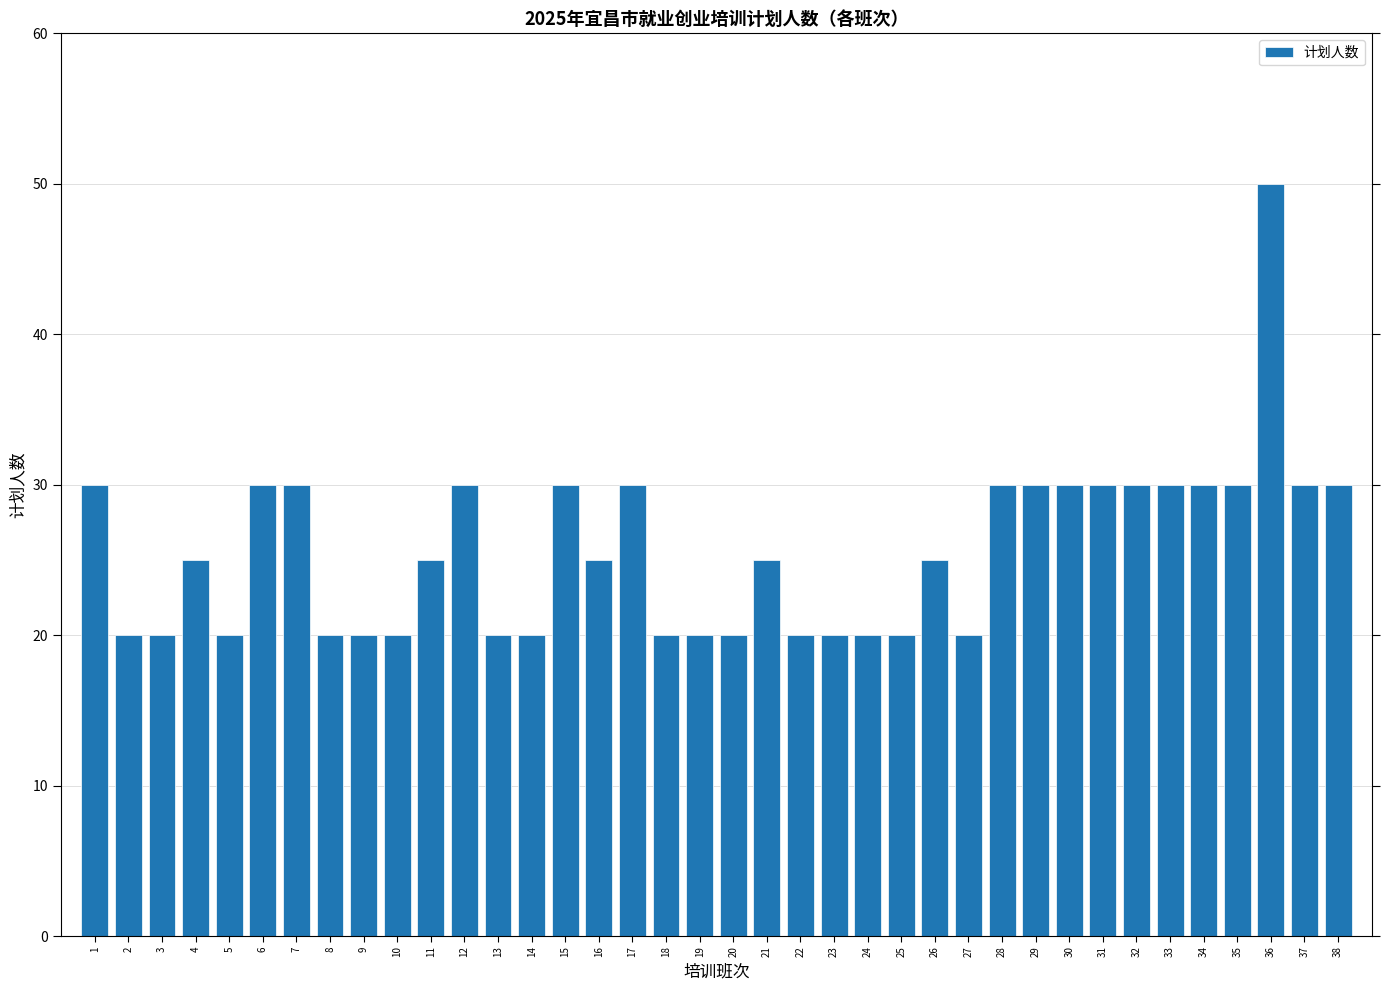

What is the sum of all values?

975